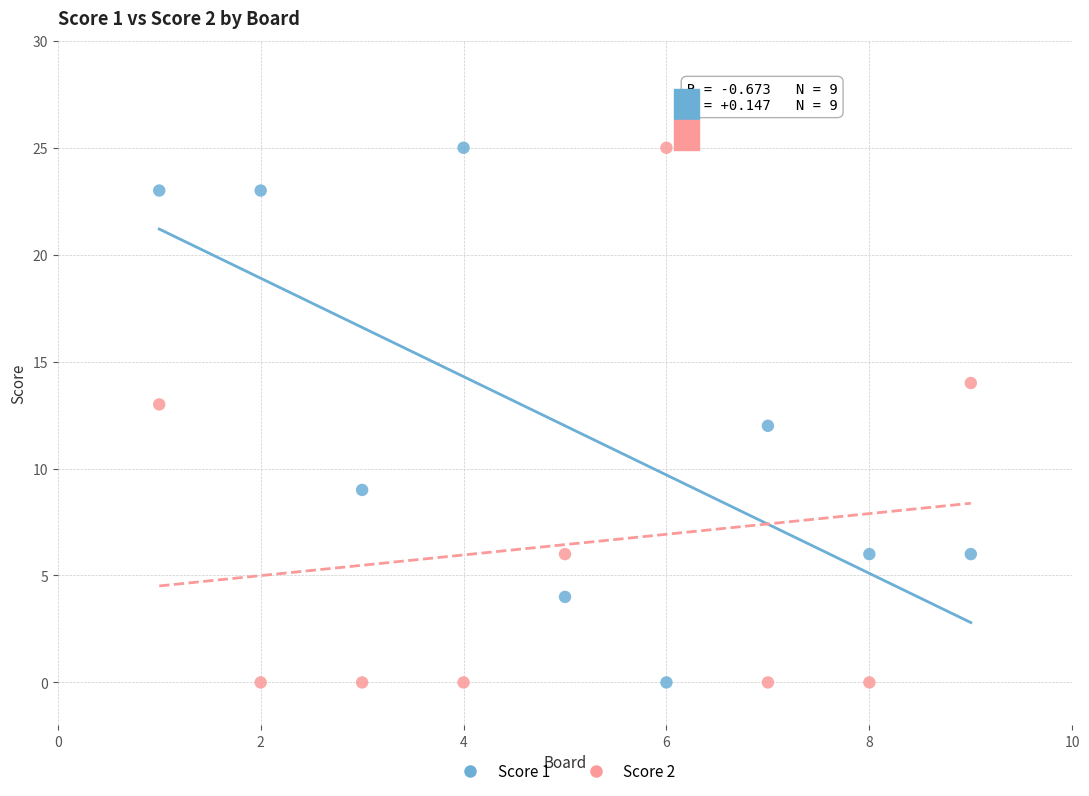

What are all the series names shown in the legend?

Score 1, Score 2